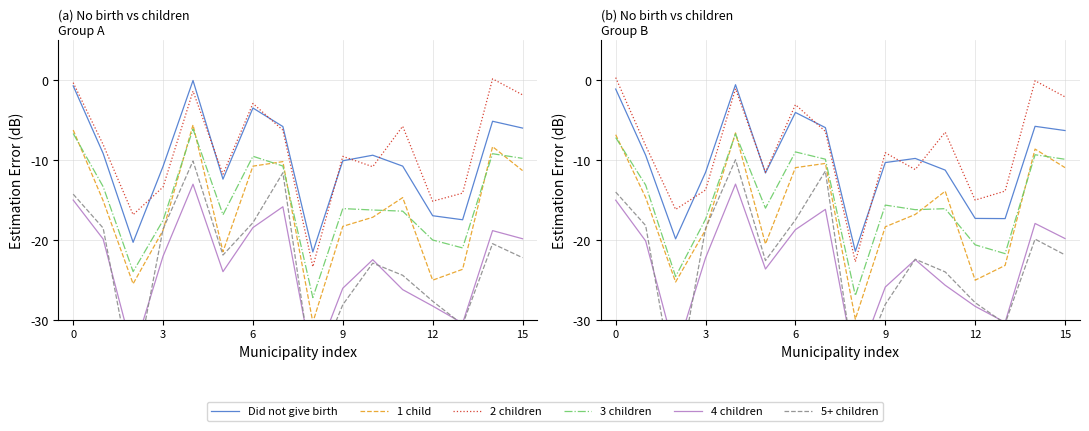

What is the average value of the Did not give birth series?

-10.2